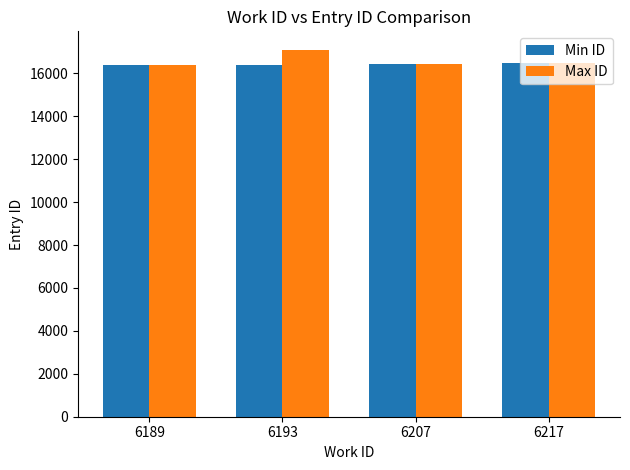

What are all the series names shown in the legend?

Min ID, Max ID